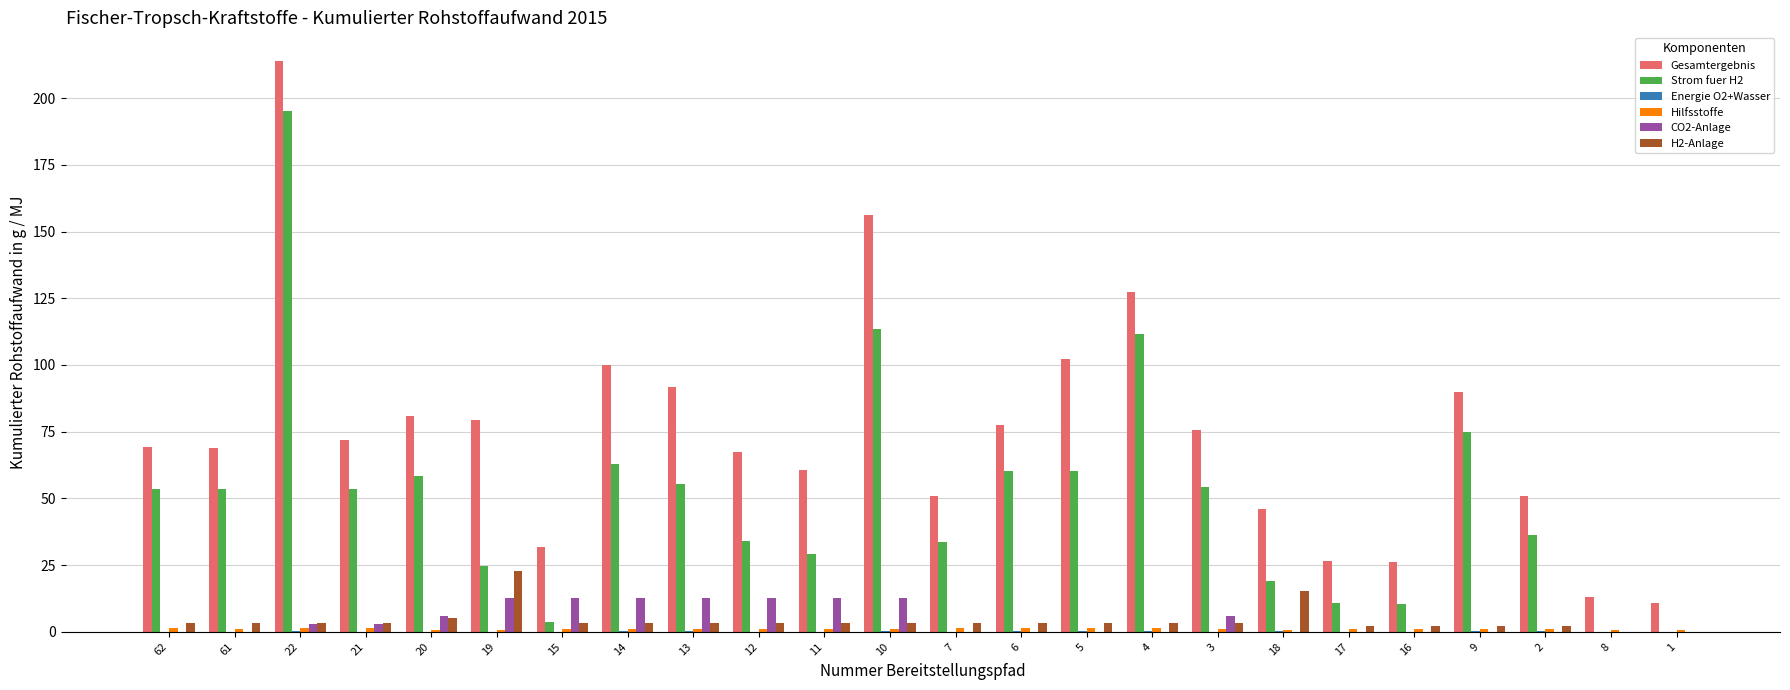

The H2-Anlage series shows 22.7 at 19. True or false?

True